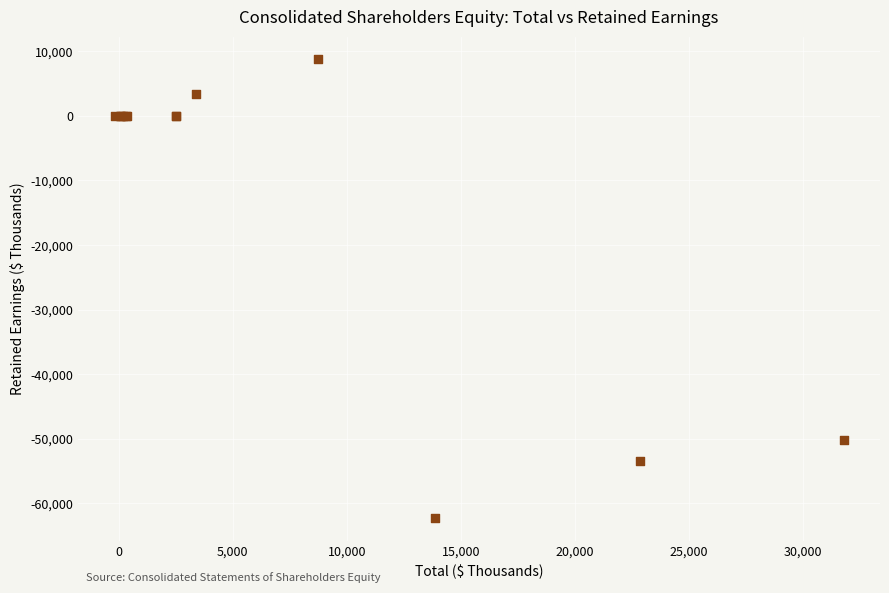

What Y value in the scatter plot is closest to -26758?

-50132